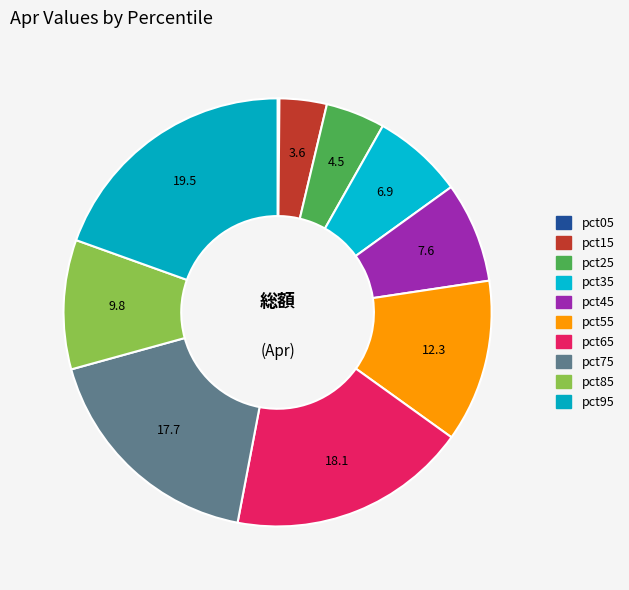

Combined, what portion of the pie is pct05 and pct75?

17.9%